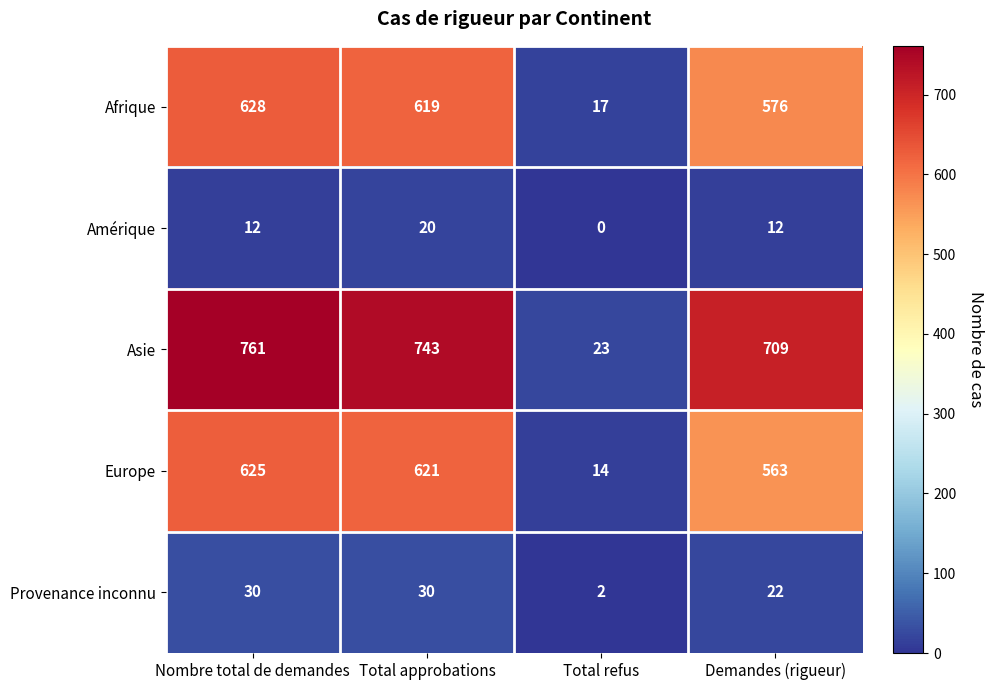

At how many categories does at least one series exceed 554?

3